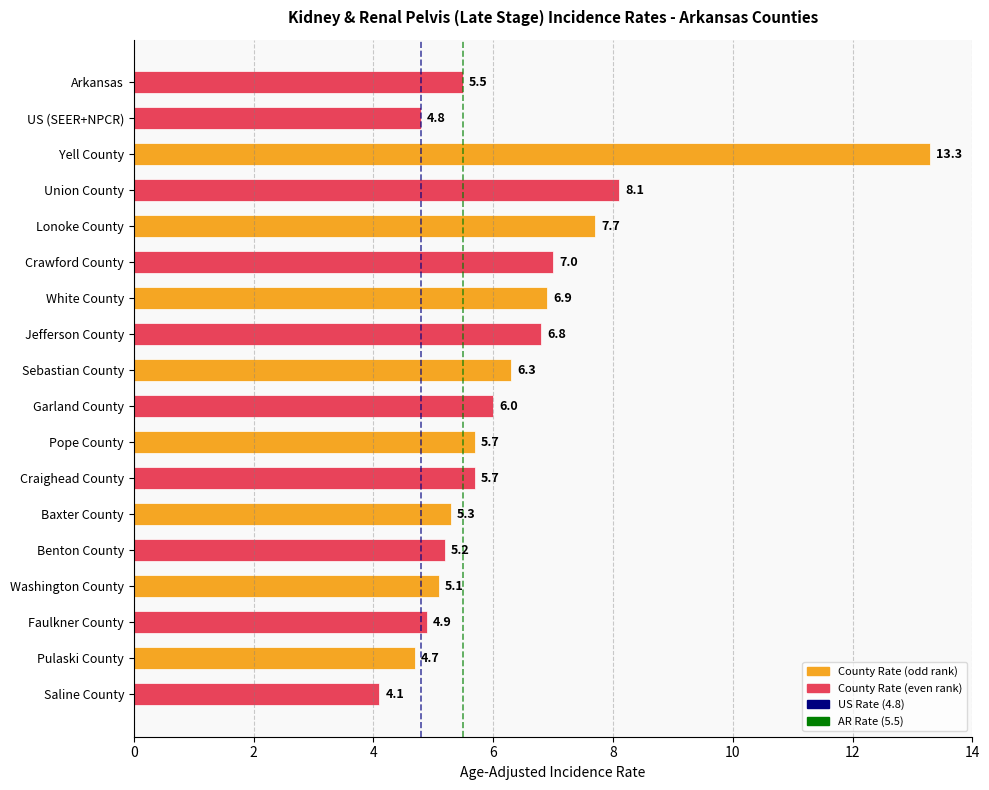

What is the difference between the maximum and minimum values?

9.2